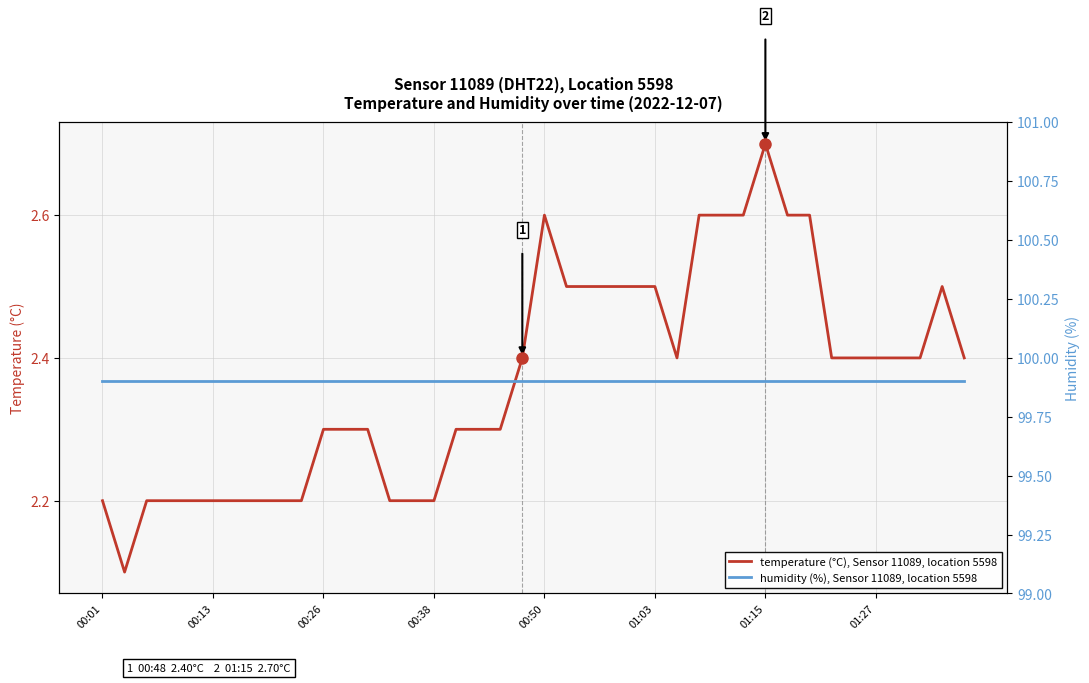

Which category has the highest value in the humidity (%), Sensor 11089, location 5598 series?

00:01